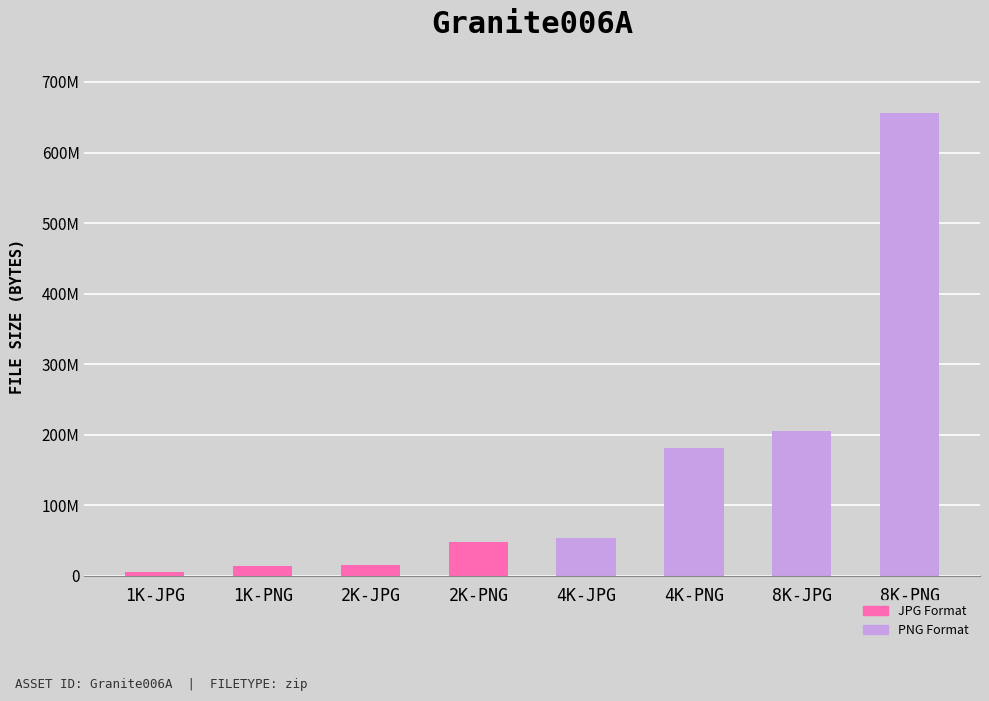

Where is the data nearest to the value 330327891?

8K-JPG